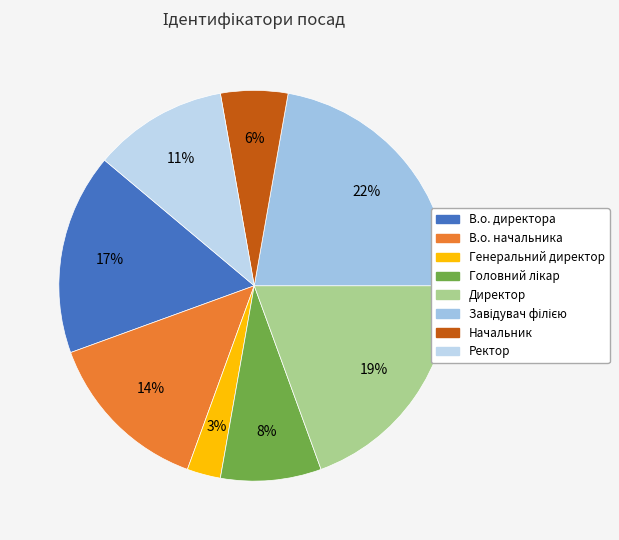

Which slice is the largest?

Завідувач філією